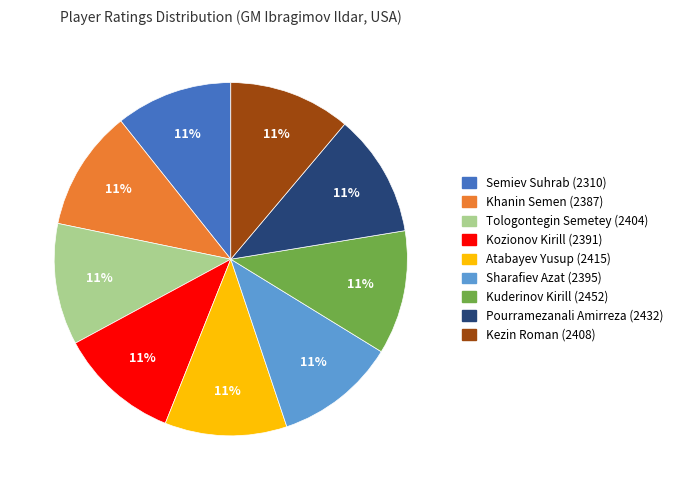

How many slices are in this pie chart?

9